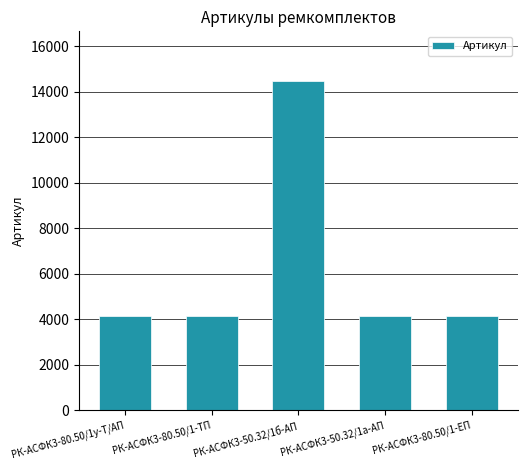

Are the bars grouped side by side (vs. stacked)?

No